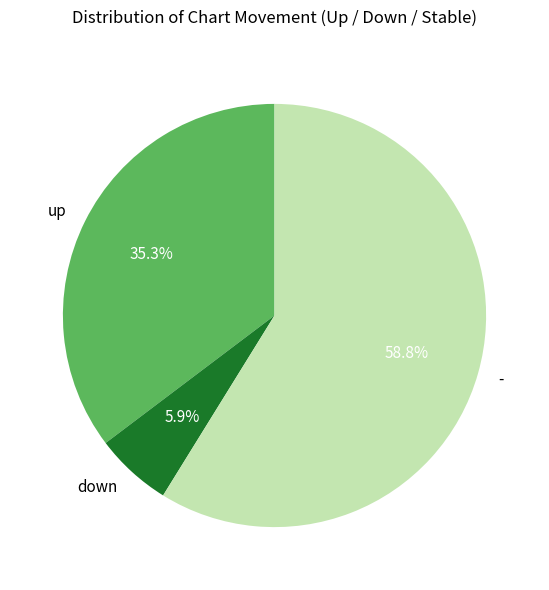

To the nearest percent, what is the difference between the - and down slice percentages?

53%